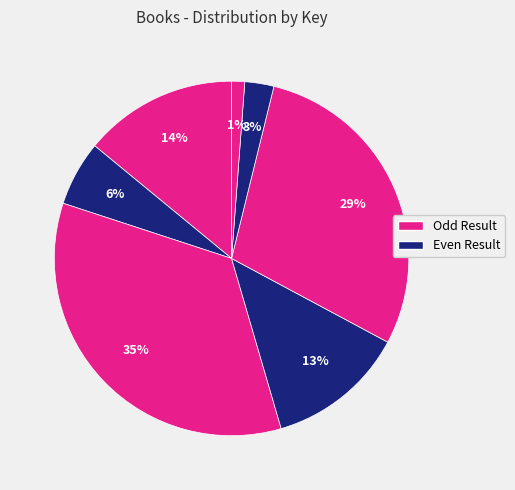

Does any single category account for the majority?

No